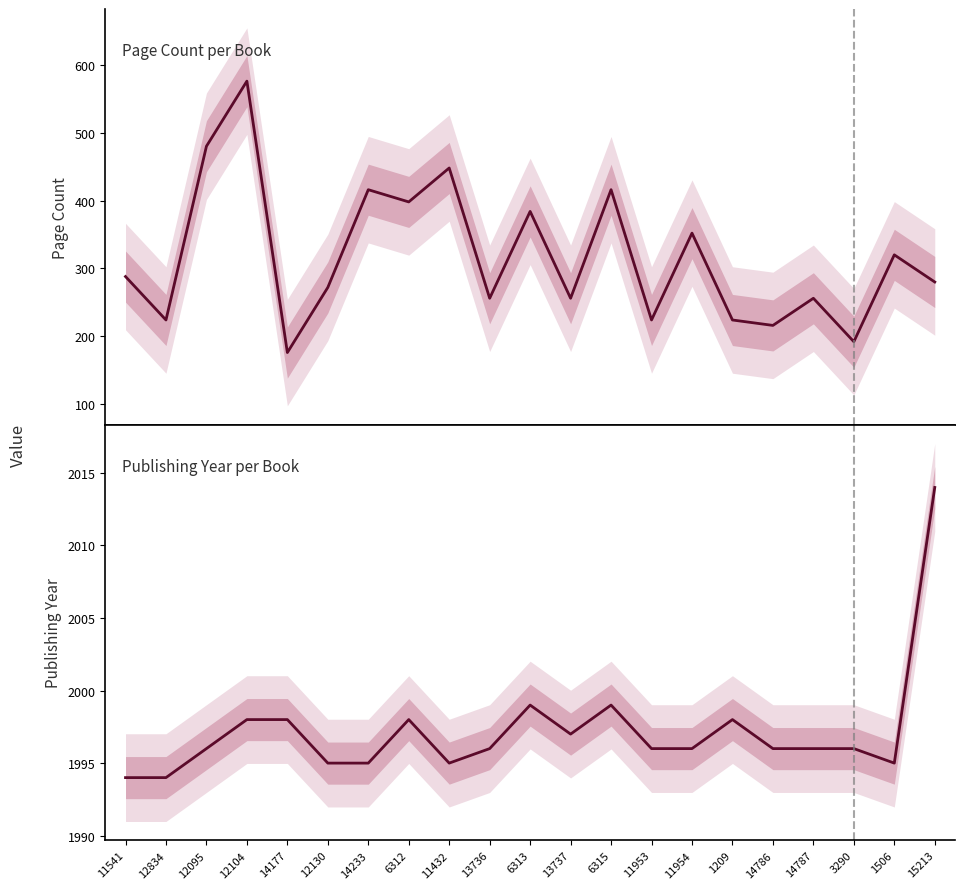

The value of publishingYear at 11541 is 594. True or false?

False